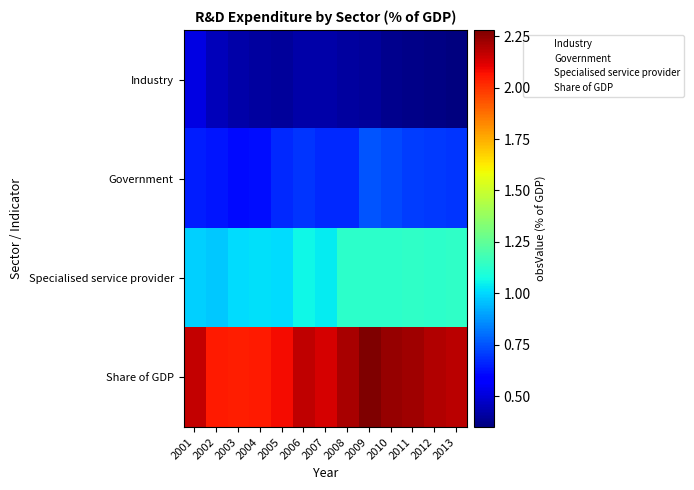

Which series has the largest range (max minus min)?

Share of GDP